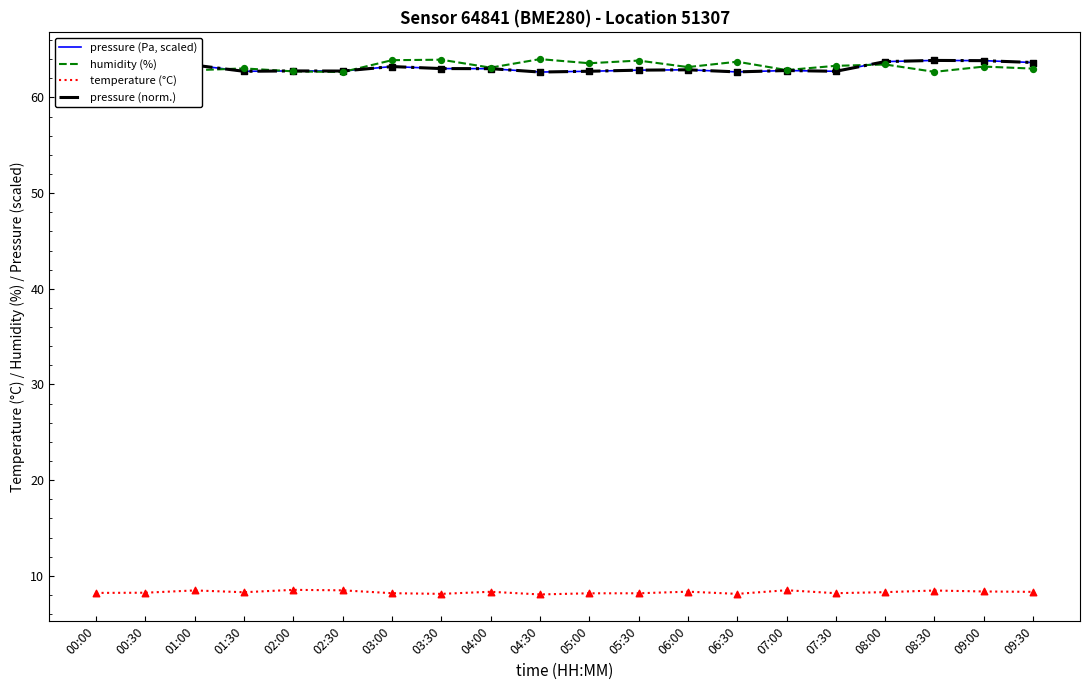

Which series contains the highest Y value?

pressure (norm.)